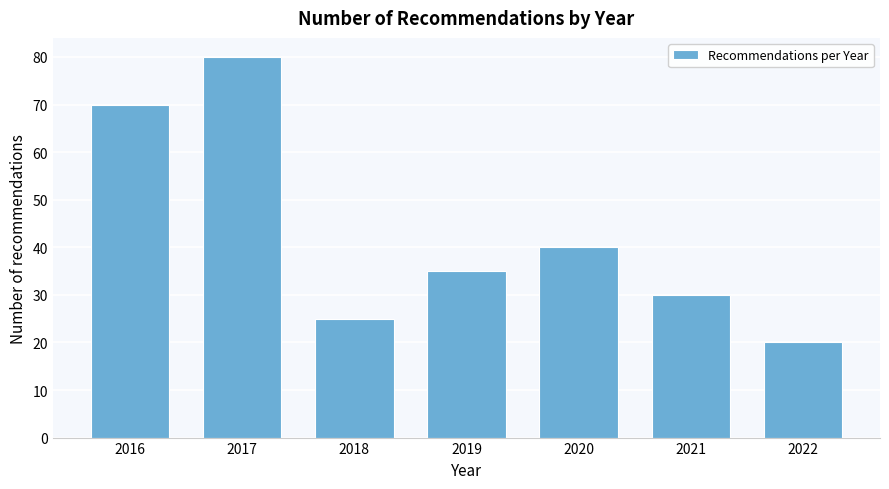

Reading left to right, transcribe all the data shown in this chart.

2016=70	2017=80	2018=25	2019=35	2020=40	2021=30	2022=20